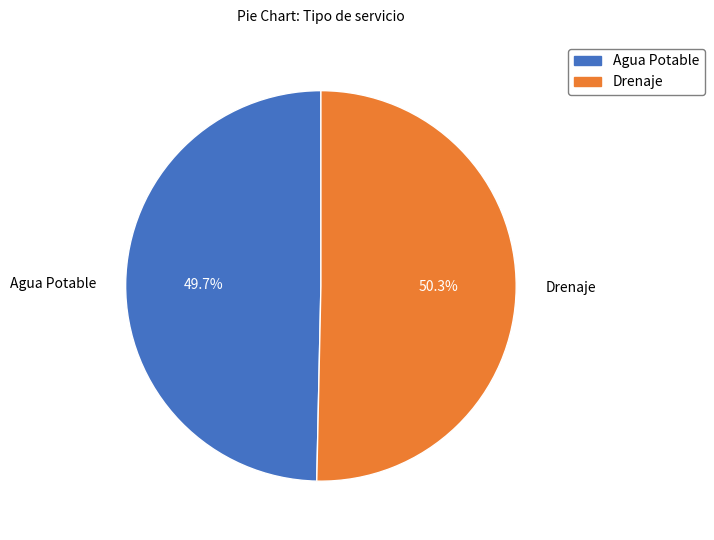

What portion of the pie excludes Agua Potable?

50.3%